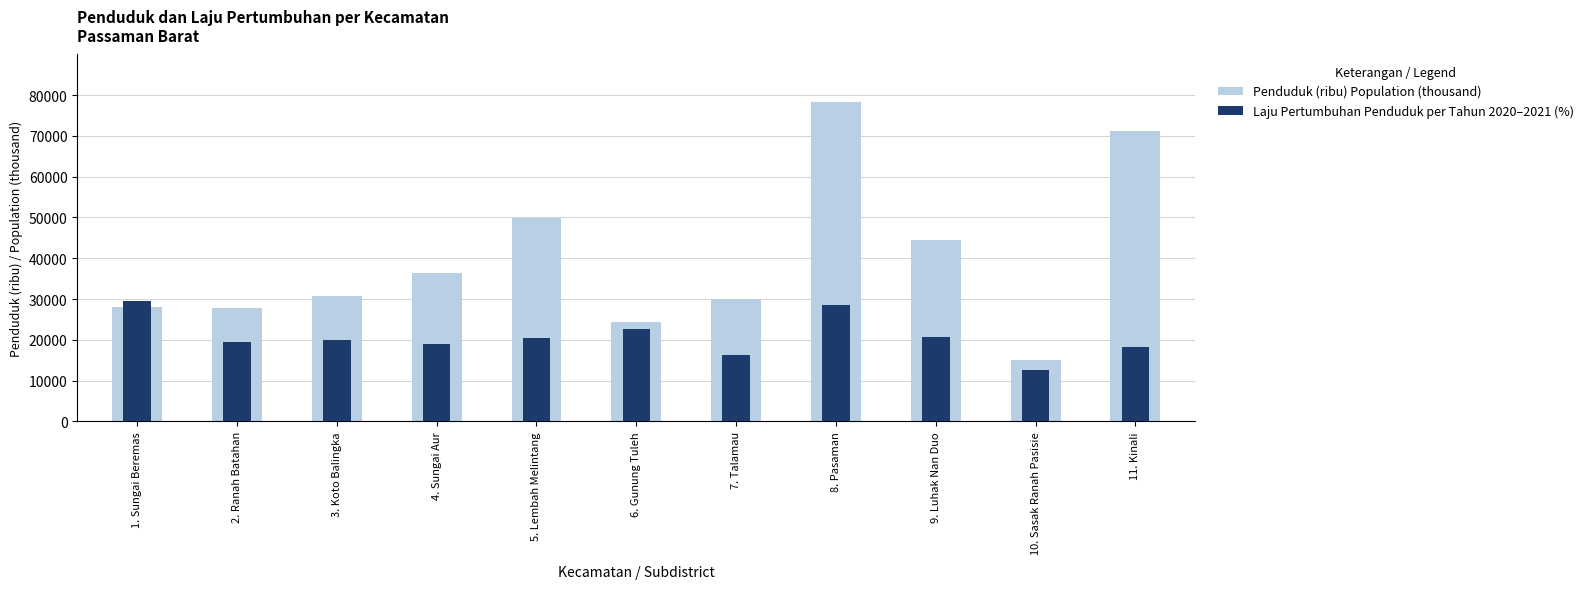

How many data points in Laju Pertumbuhan Penduduk per Tahun 2020–2021 (%) are less than 20000?

5